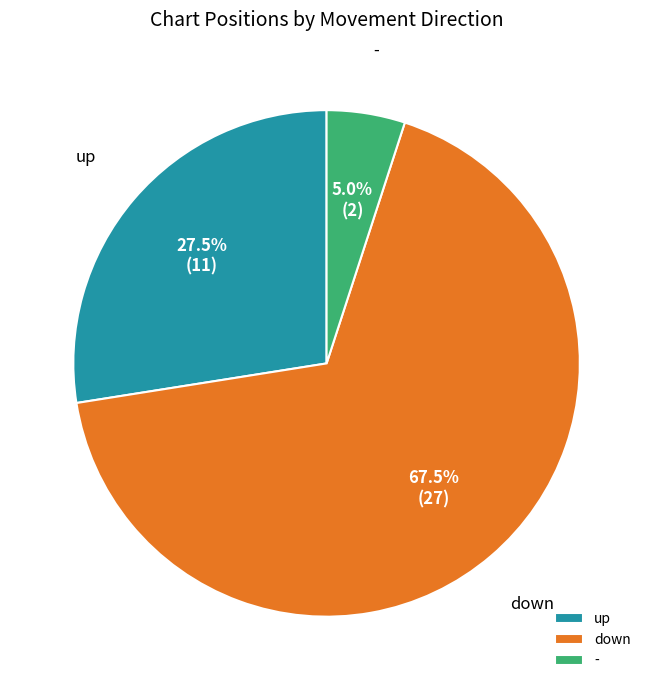

What is the smallest slice in the pie chart?

-